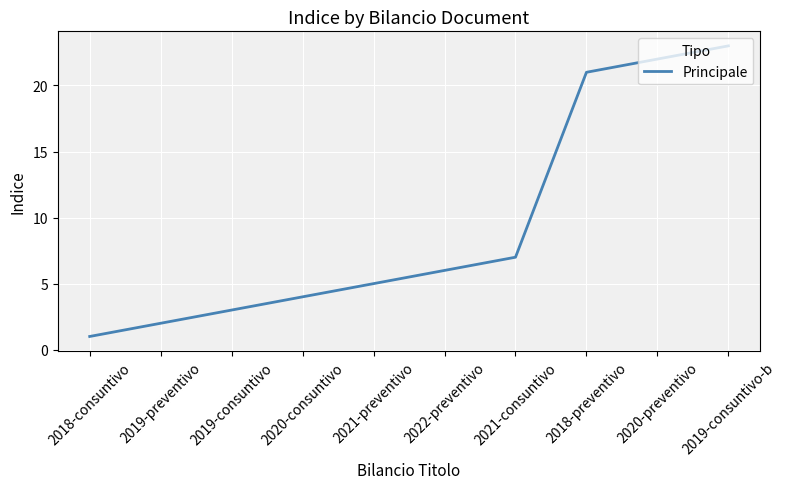

What position from the right is 2020-consuntivo?

7